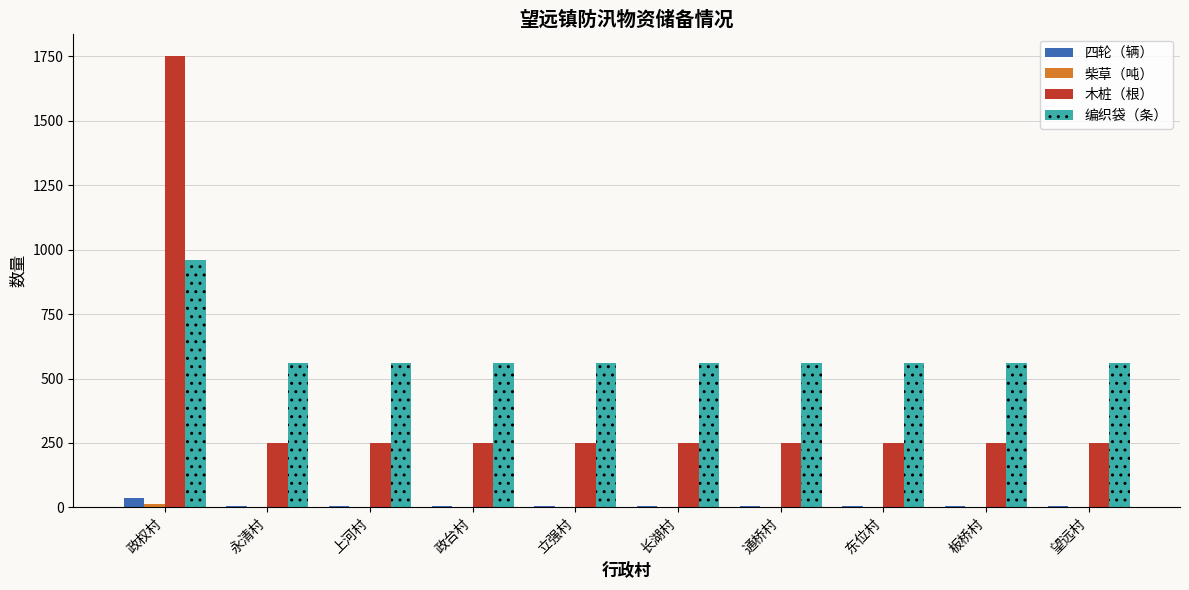

What is the spread (max minus min) of values at 长湖村?

557